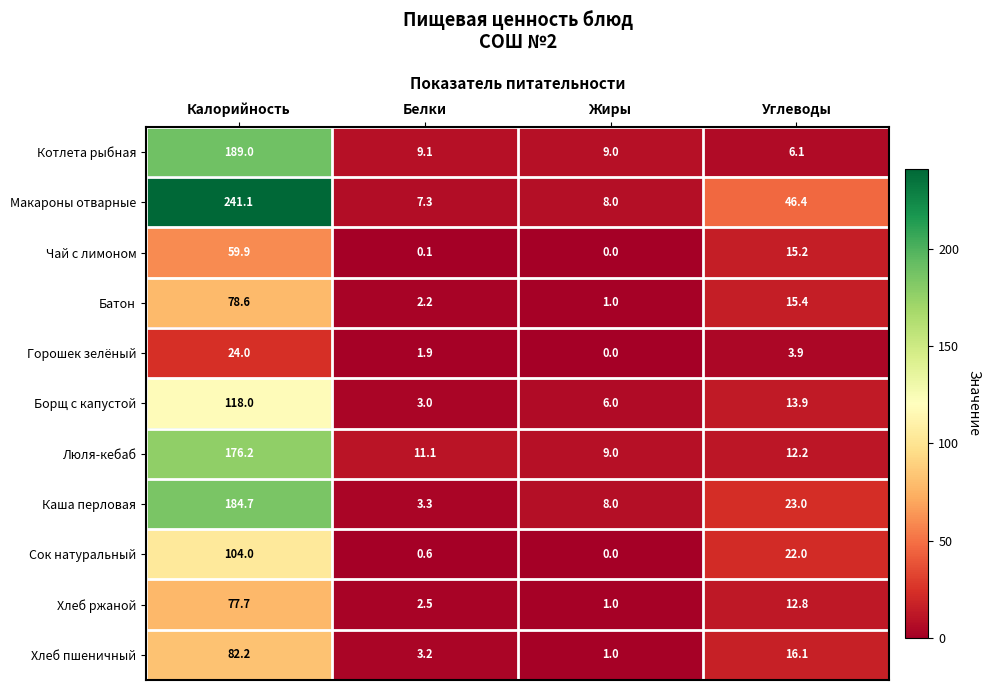

Which category has the highest value across all series?

Калорийность